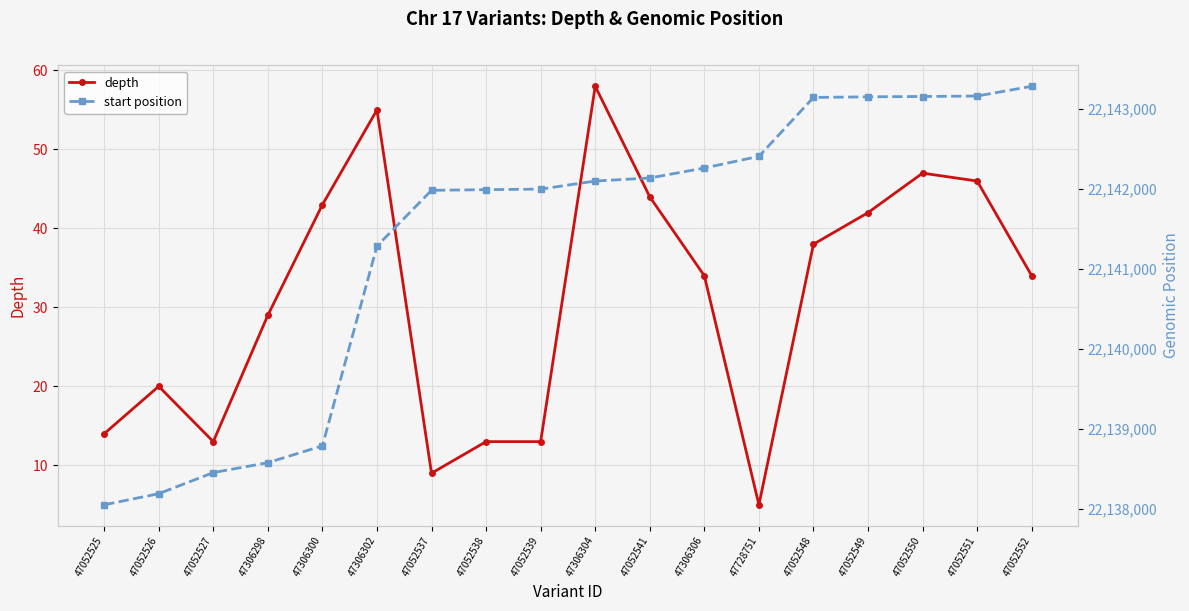

True or false: depth has more than 0 points higher than both neighbors.

True